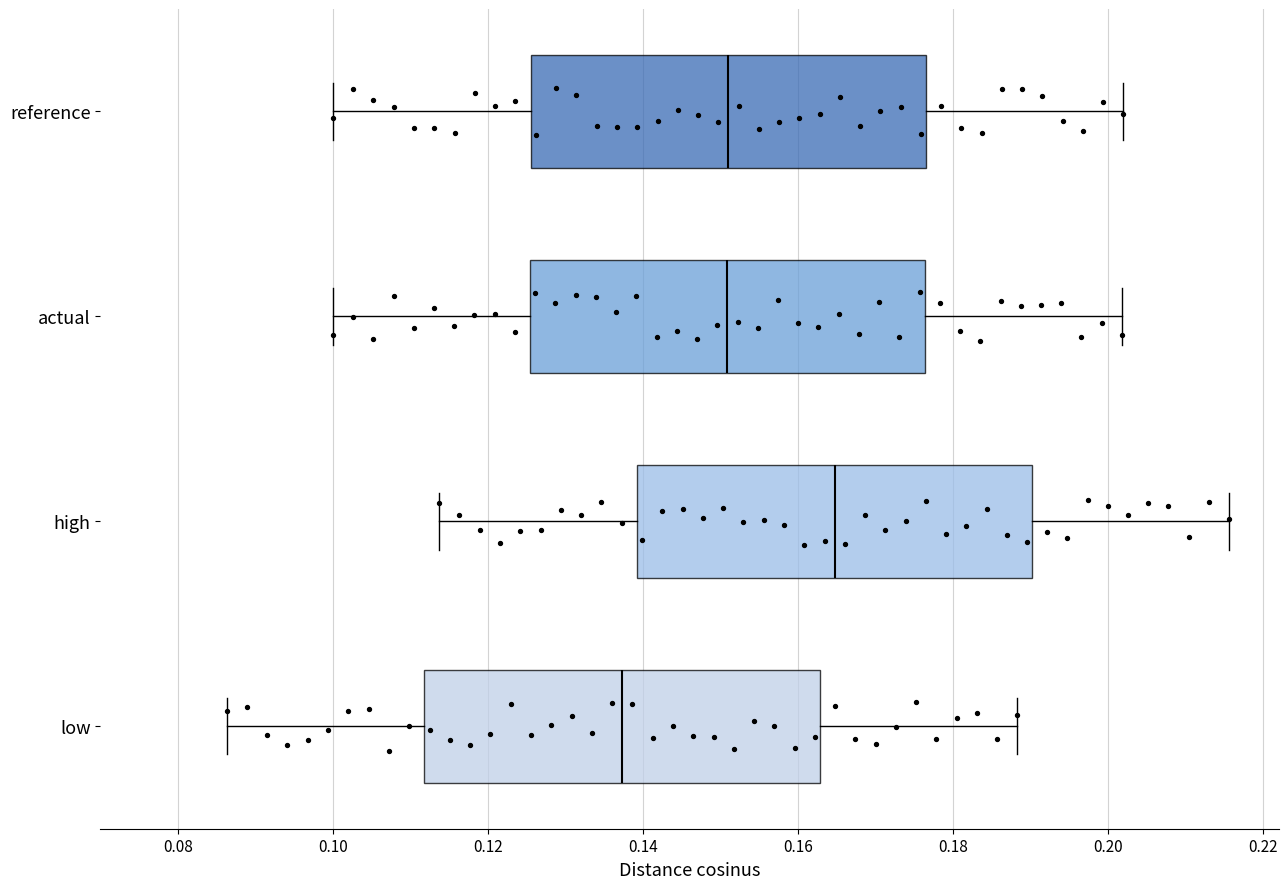

Reading bottom to top, read every box against the x-axis: the position of its median line, the range the box covers, and the ends of its whiskers. The values are not printed on the chart, so give them approximately, as read against the axis.

low: median 0.138, box 0.112 to 0.162, whiskers 0.086 to 0.188
high: median 0.164, box 0.140 to 0.190, whiskers 0.114 to 0.216
actual: median 0.150, box 0.126 to 0.176, whiskers 0.100 to 0.202
reference: median 0.152, box 0.126 to 0.176, whiskers 0.100 to 0.202